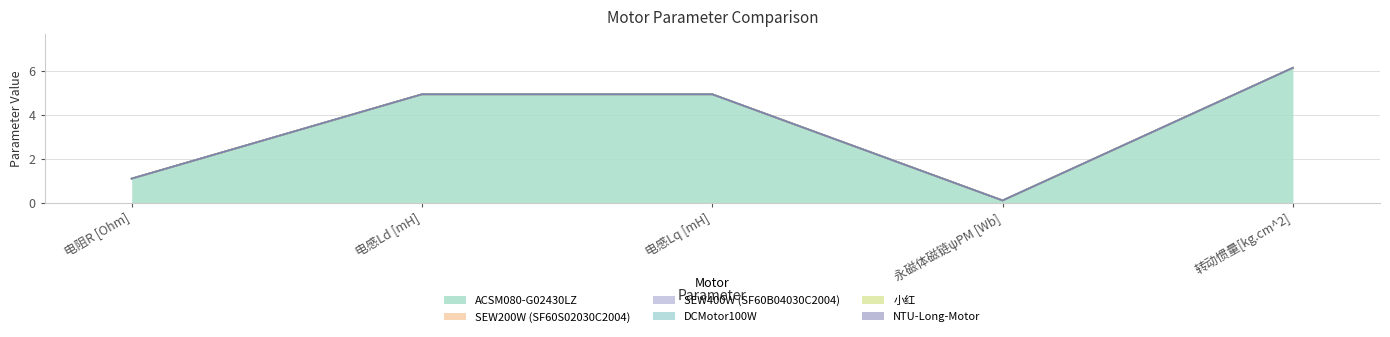

True or false: ACSM080-G02430LZ and SEW200W (SF60S02030C2004) cross at least once.

False